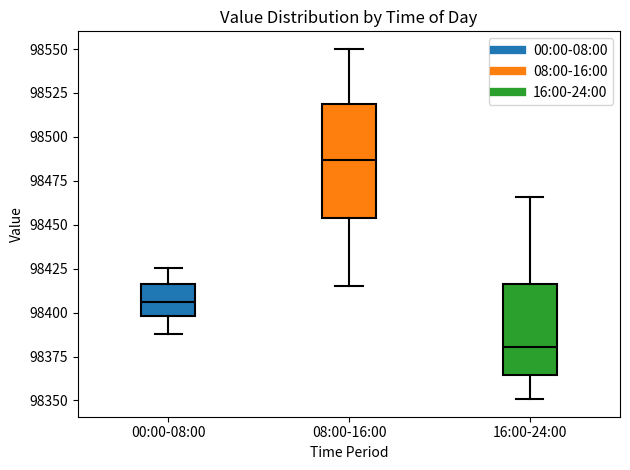

Comparing the boxes themselves (not the whiskers), which one is the tallest?

08:00-16:00